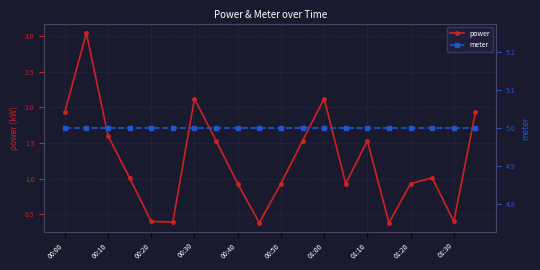

True or false: power and meter cross at least once.

False